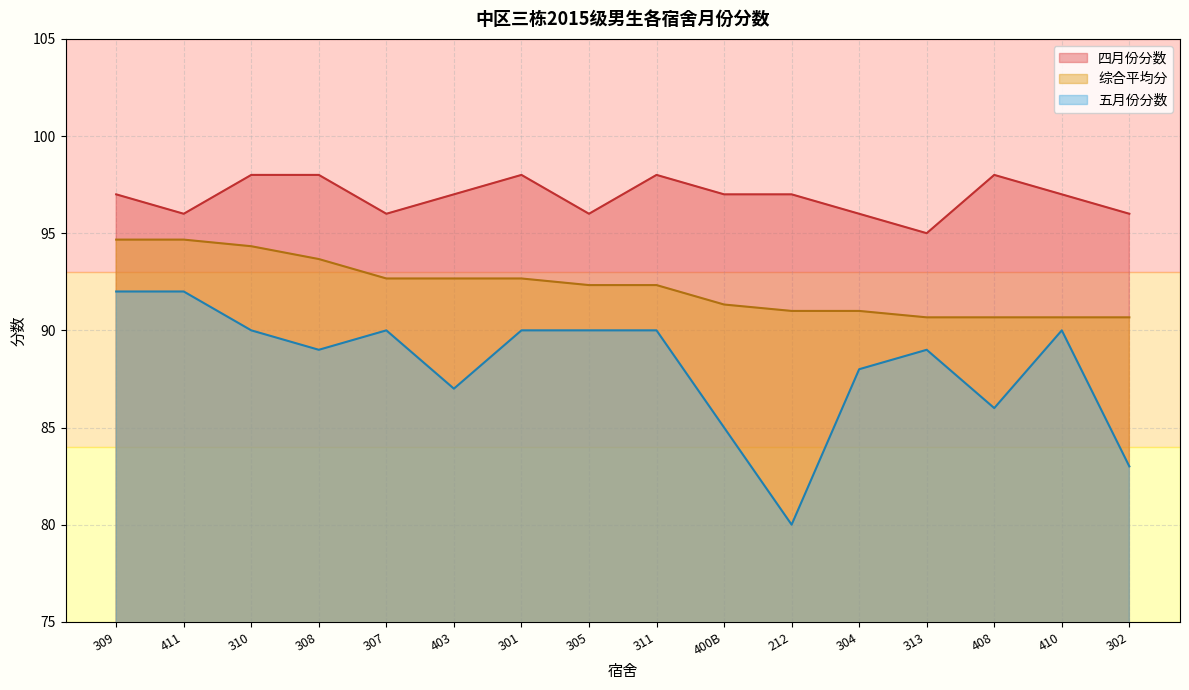

True or false: 四月份分数 and 综合平均分 intersect in this chart.

False